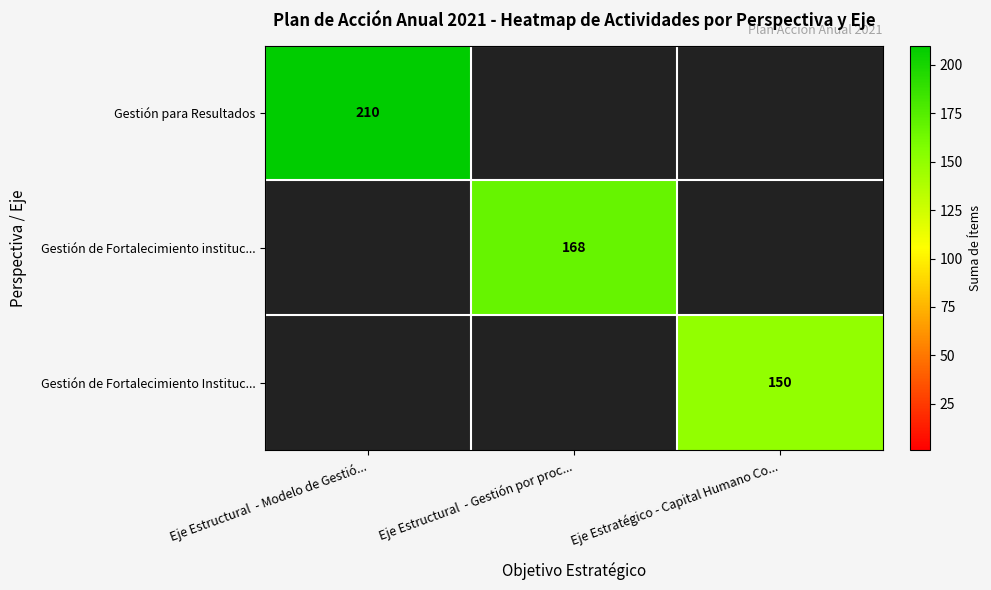

True or false: Gestión de Fortalecimiento Instituc... has a value of 215.2 at Eje Estratégico - Capital Humano Co....

False